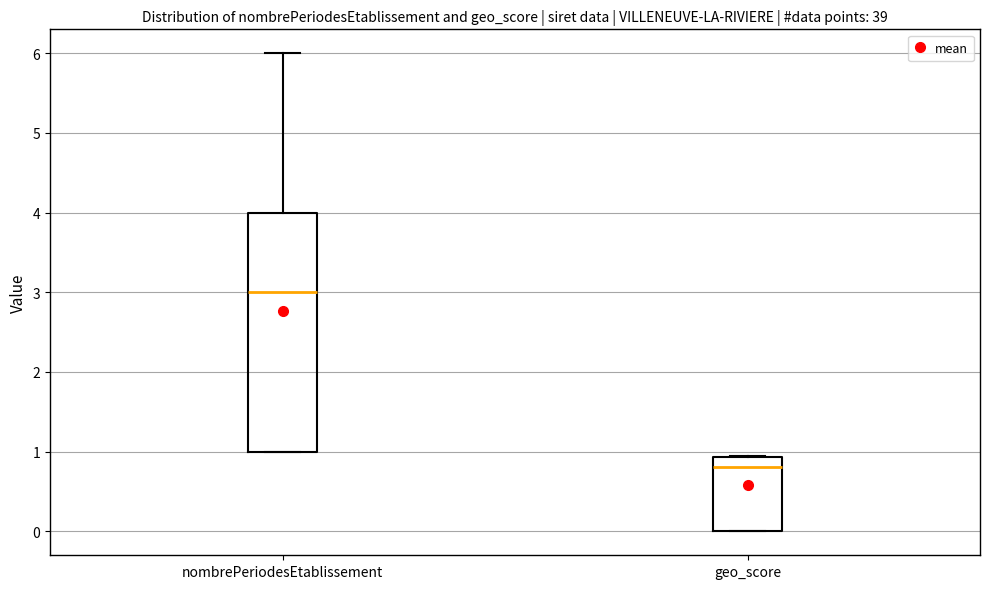

Which box has the highest median line?

nombrePeriodesEtablissement